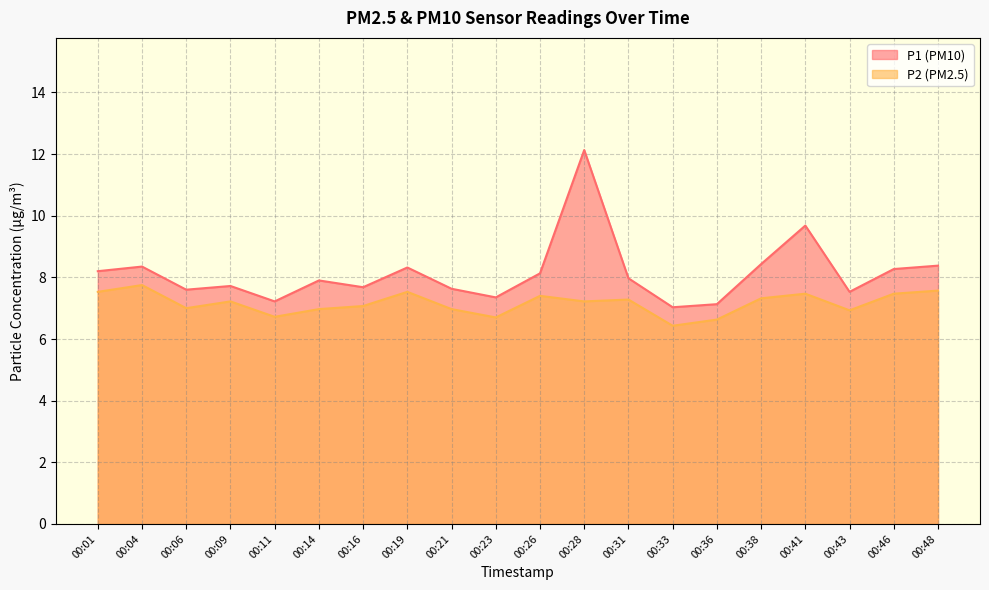

Is it true that P2 equals 7.3 at 00:38?

True